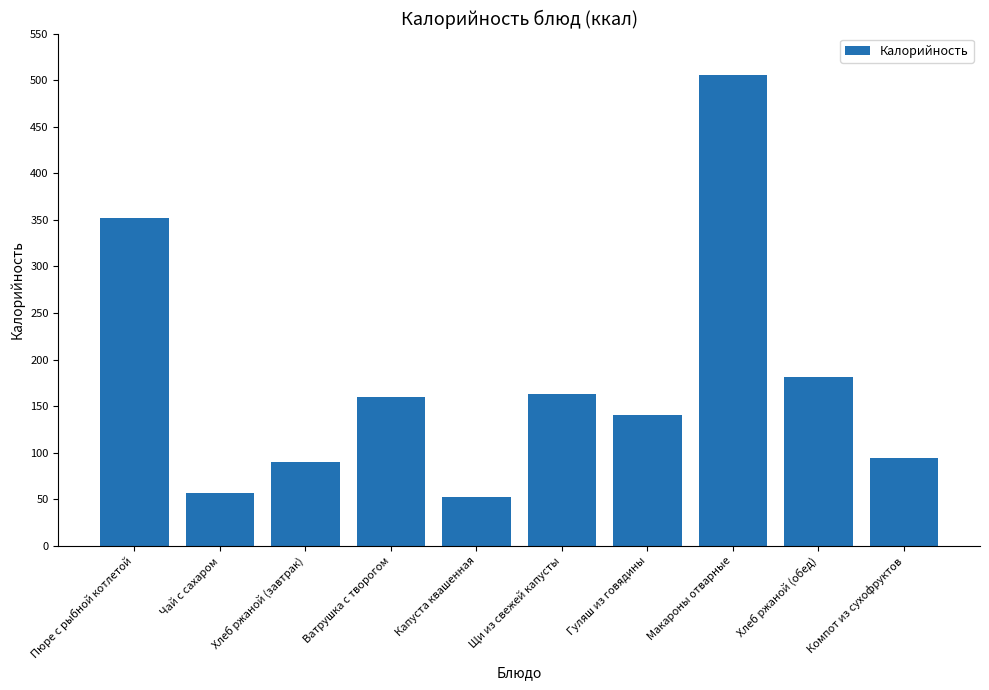

What is the label of the 8th bar from the right?

Хлеб ржаной (завтрак)